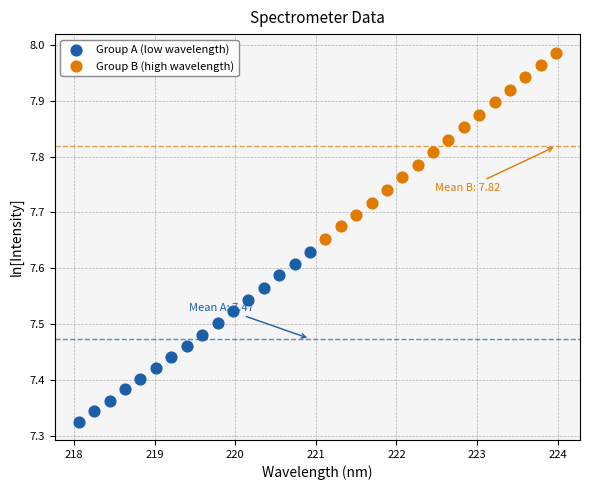

What are all the series names shown in the legend?

Group A (low wavelength), Group B (high wavelength)